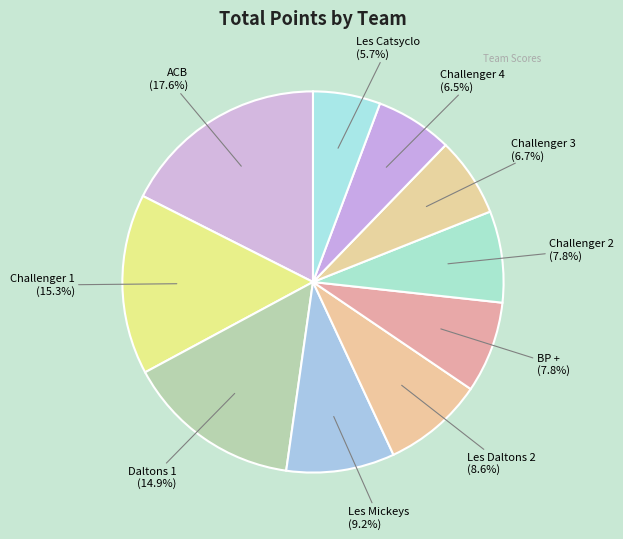

Which slice is the largest?

ACB